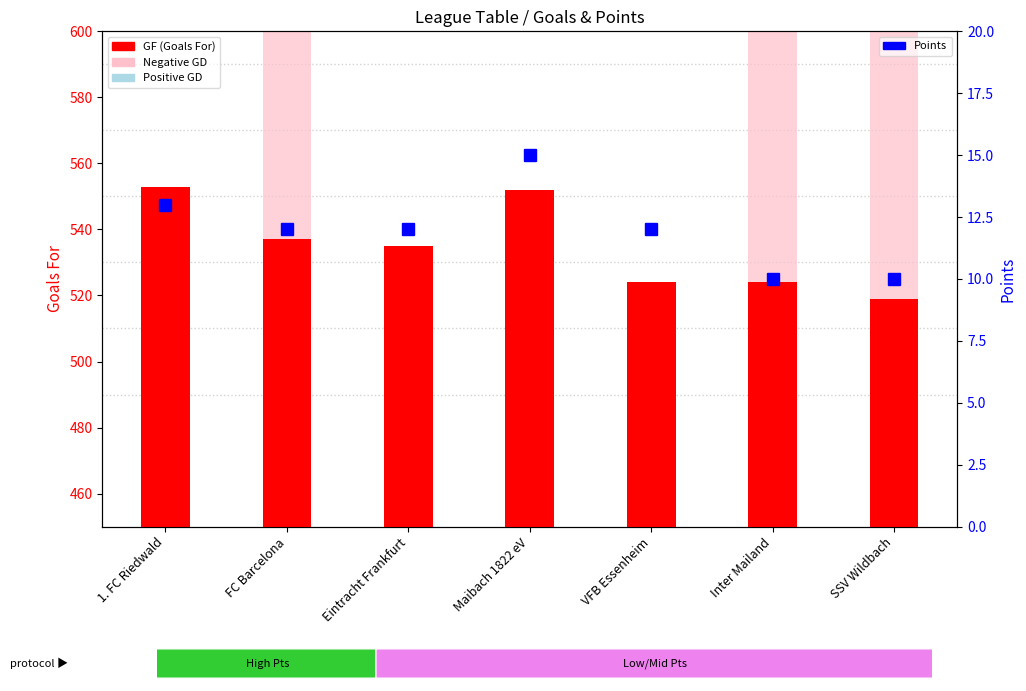

What is the highest value of the Points series?

15